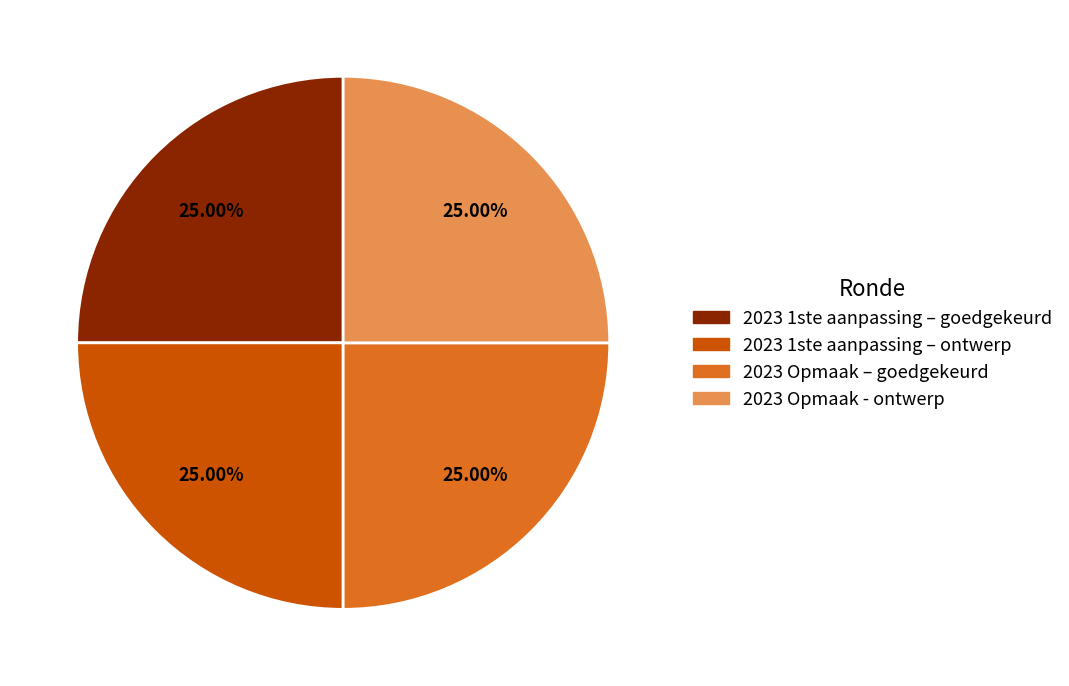

Approximately how many times larger is the value at 2023 Opmaak – goedgekeurd compared to 2023 Opmaak - ontwerp?

1.0